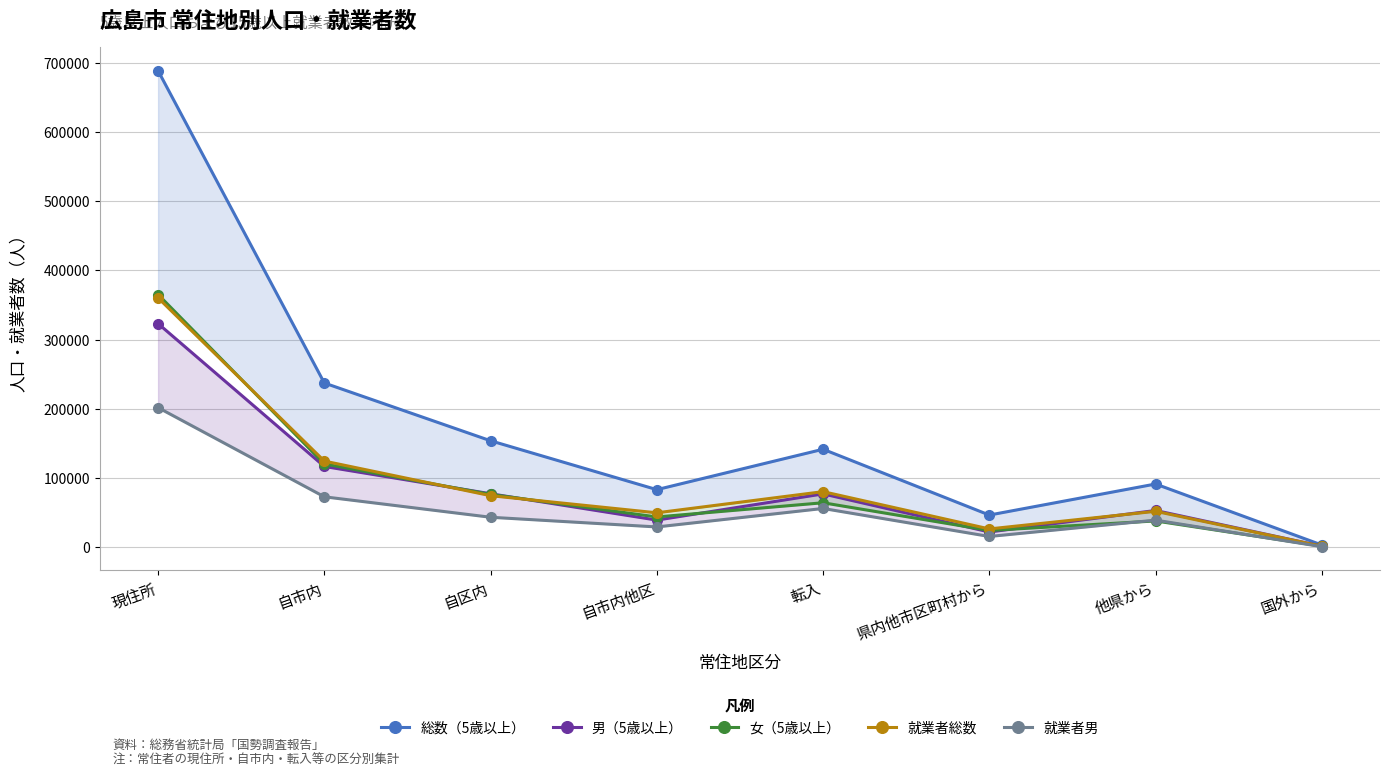

Which series has the largest total across all categories?

総数（5歳以上）